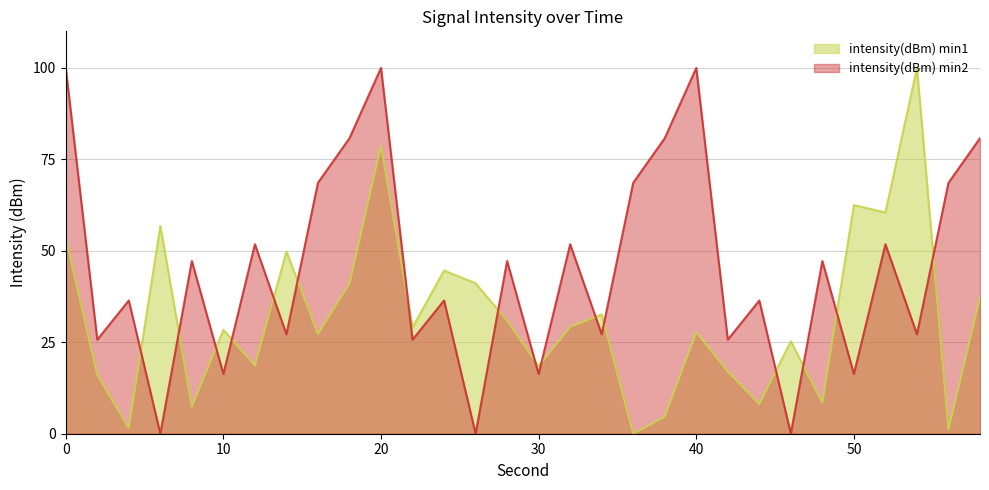

Which series has the largest total across all categories?

intensity(dBm) min2